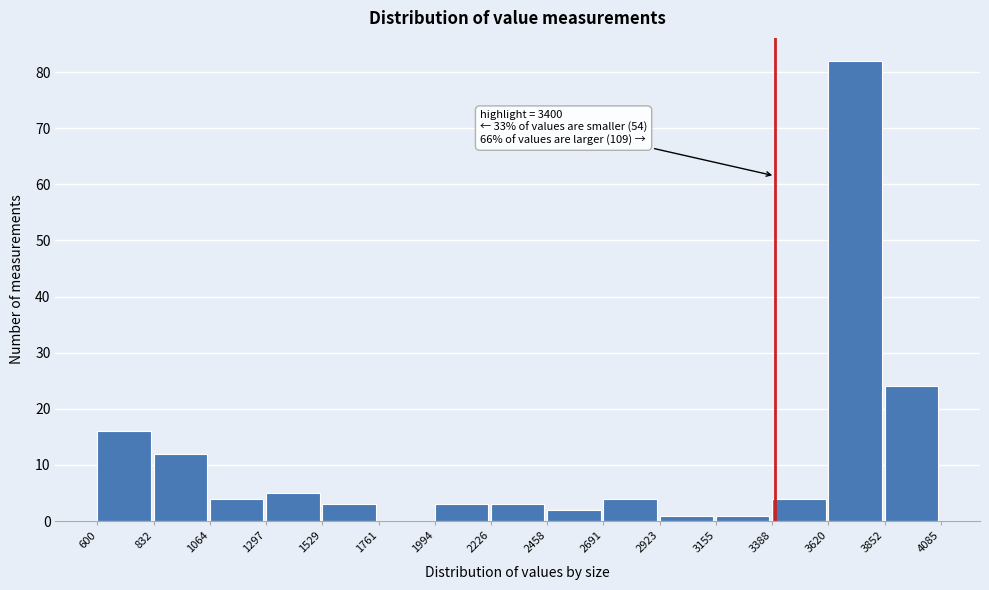

Over which range of the x-axis is the bar tallest?

3620 to 3852